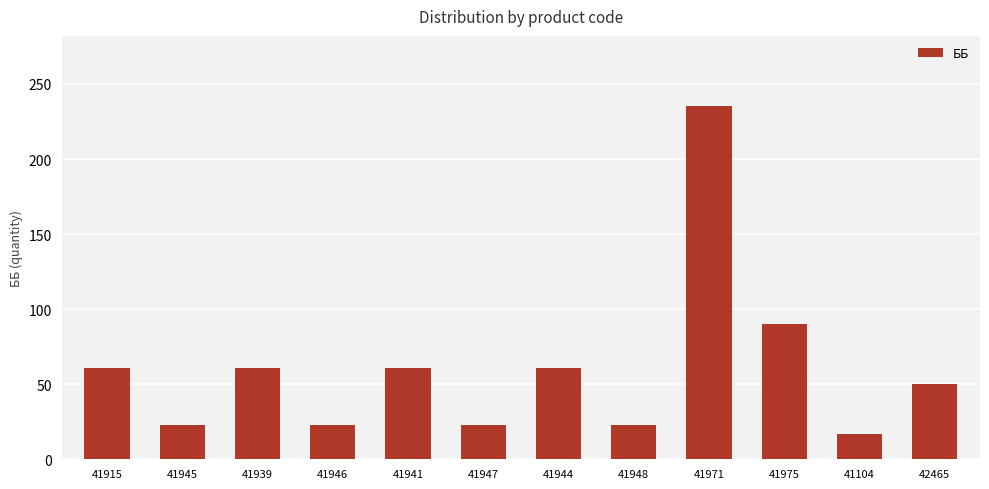

What is the label of the 3rd bar from the left?

41939